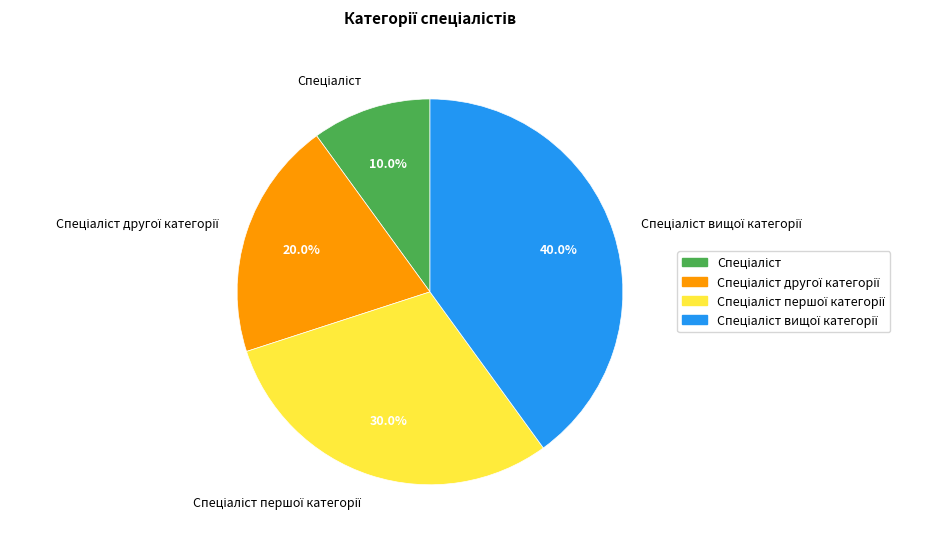

Does any single category account for the majority?

No